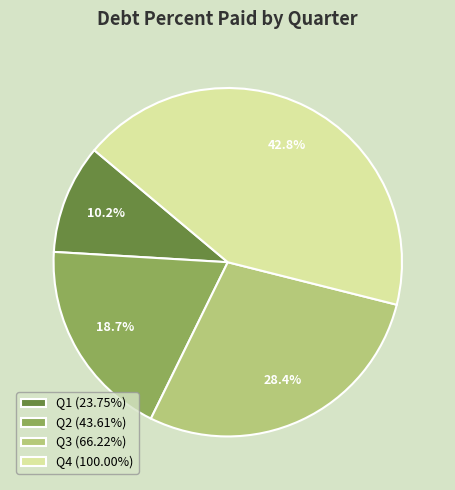

Is the sum of Q4 (100.00%) and Q2 (43.61%) greater than half?

Yes